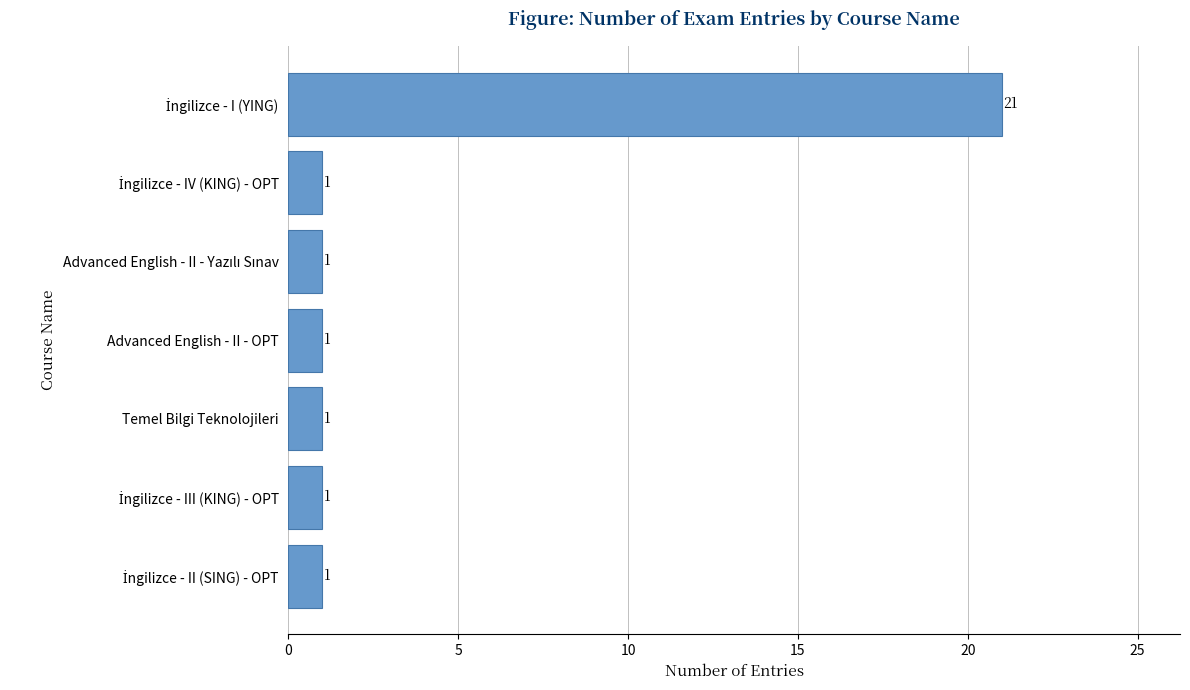

Reading top to bottom, what are all the values shown in this chart?

21	1	1	1	1	1	1